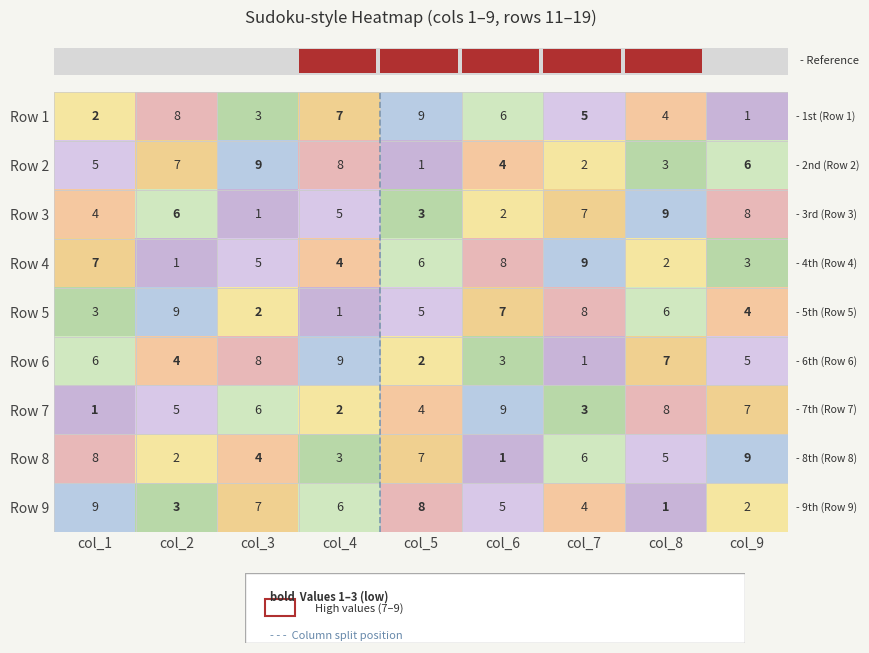

Between col_3 and col_5, which series saw the biggest shift?

Row 2